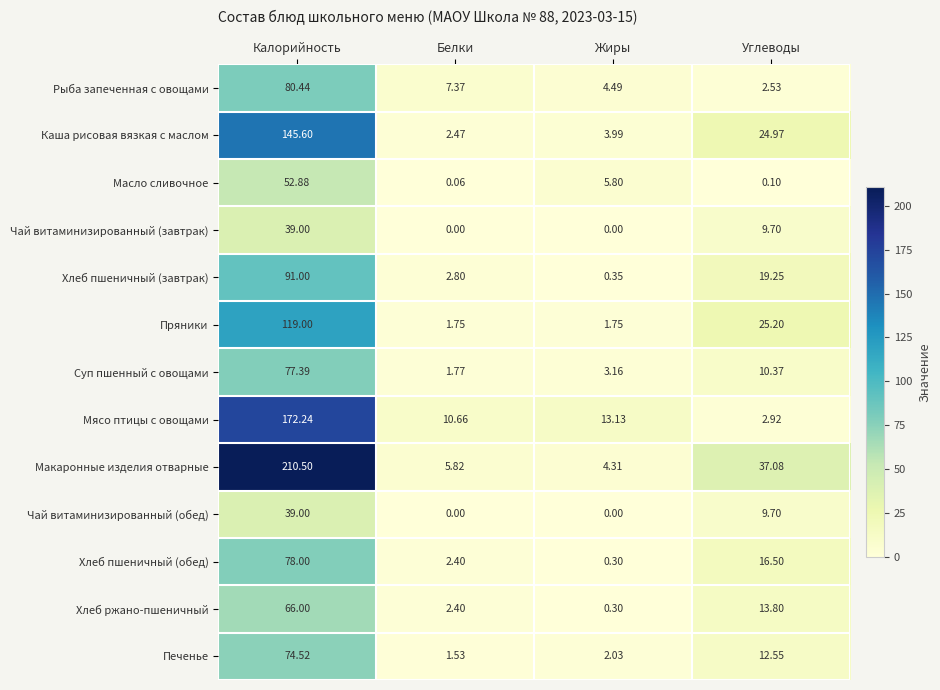

At which label does Хлеб пшеничный (обед) first exceed 16?

Калорийность